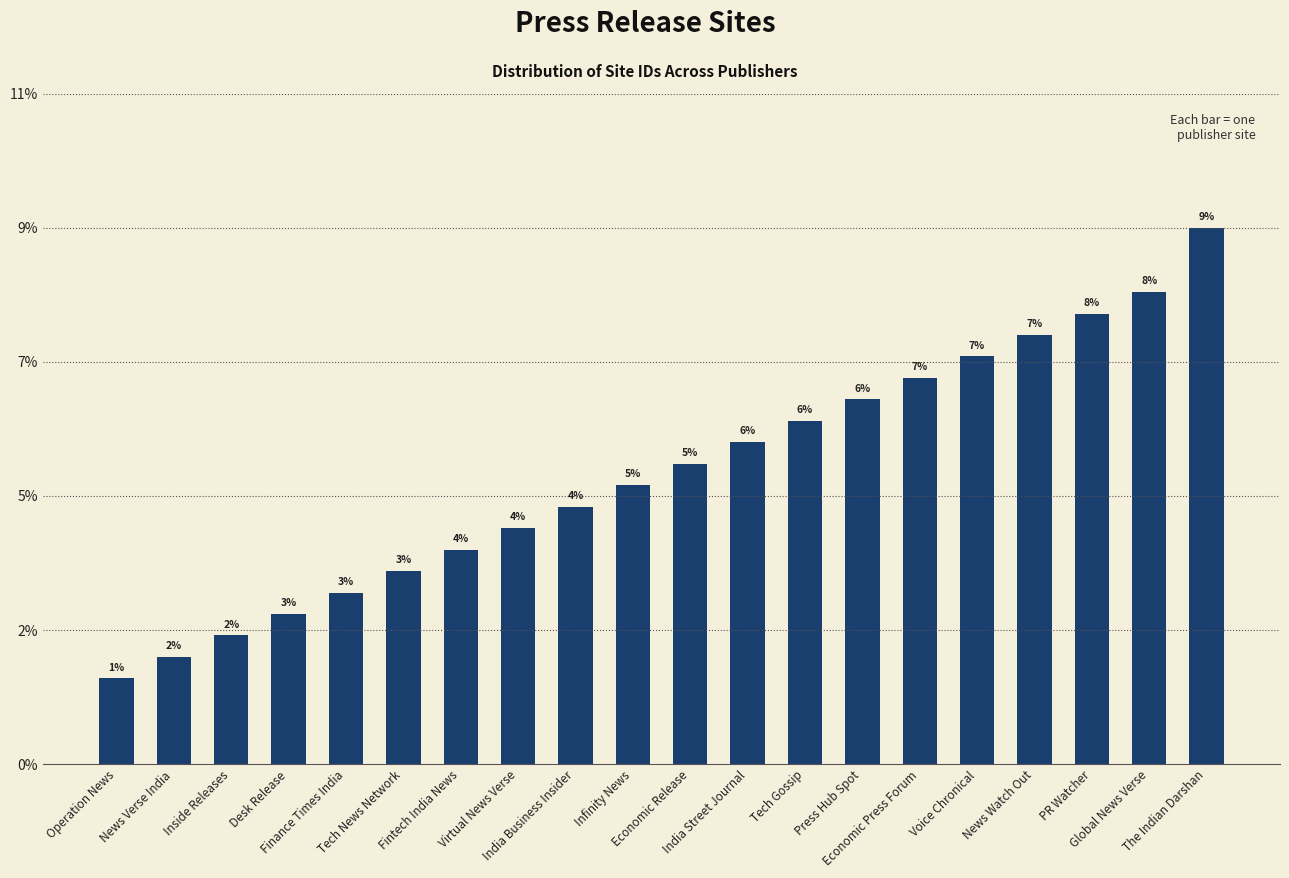

List the labels in order of value, largest first.

The Indian Darshan, Global News Verse, PR Watcher, News Watch Out, Voice Chronical, Economic Press Forum, Press Hub Spot, Tech Gossip, India Street Journal, Economic Release, Infinity News, India Business Insider, Virtual News Verse, Fintech India News, Tech News Network, Finance Times India, Desk Release, Inside Releases, News Verse India, Operation News